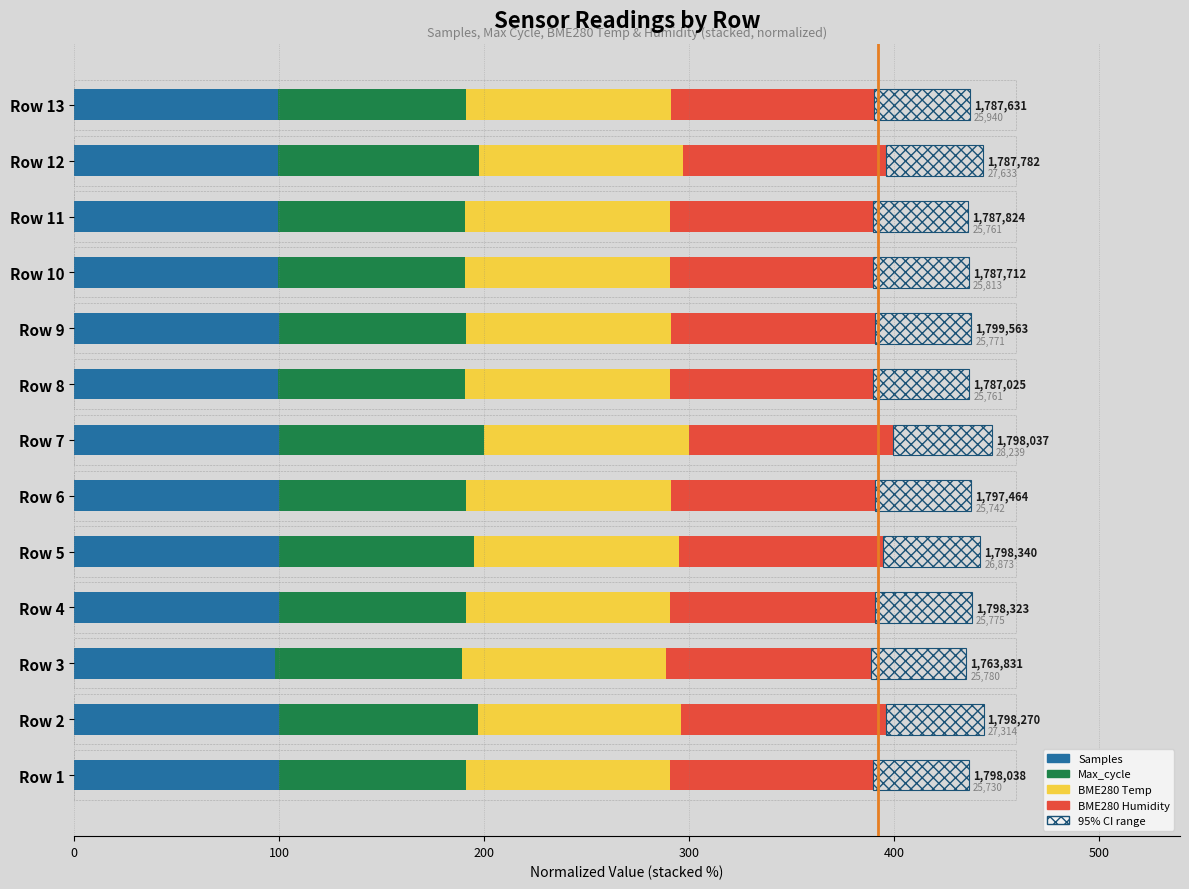

Is it true that Samples equals 47.3 at Row 2?

False